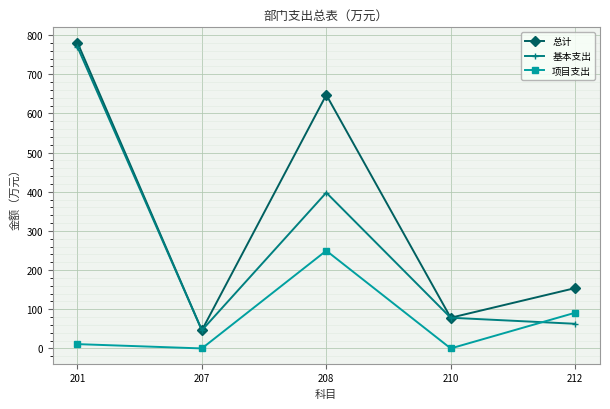

How many data points does each series have?

5